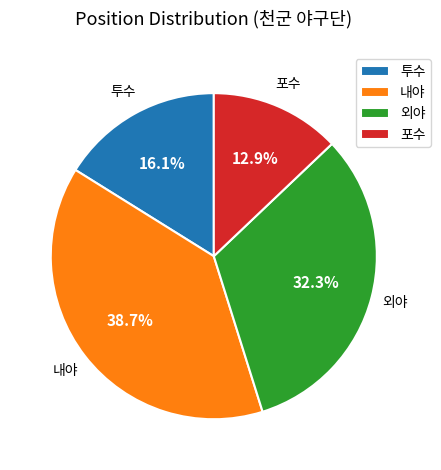

To the nearest percent, what is the combined percentage of 외야 and 투수?

48%